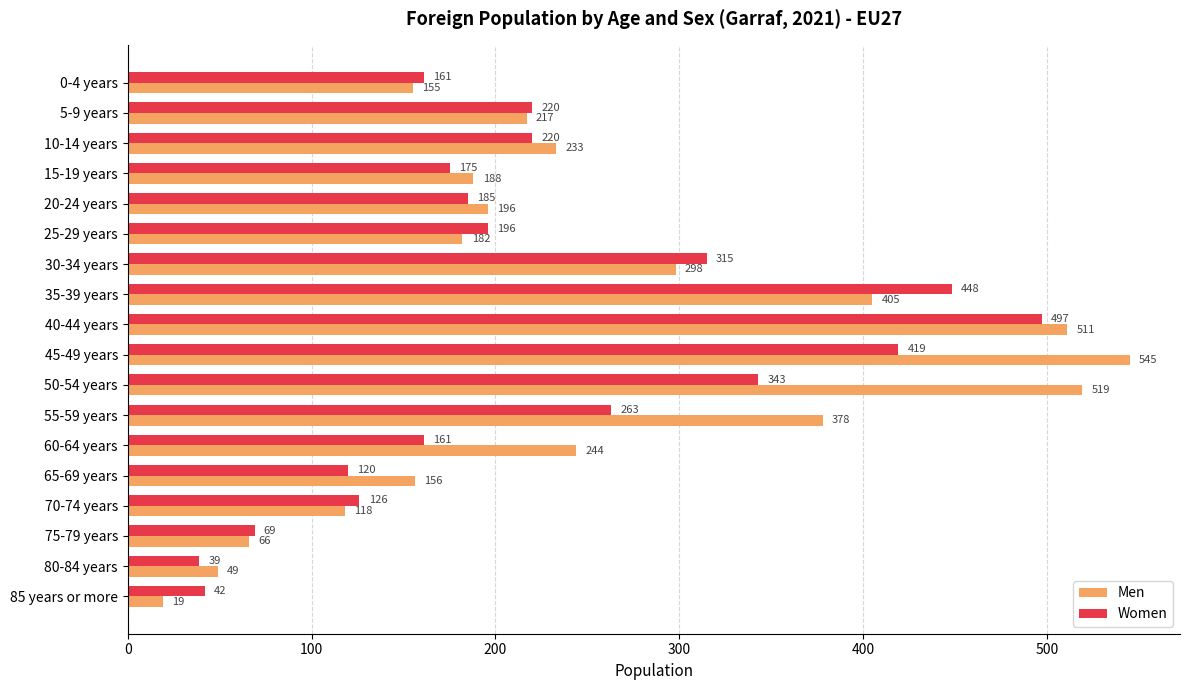

How many categories are shown in the chart?

18